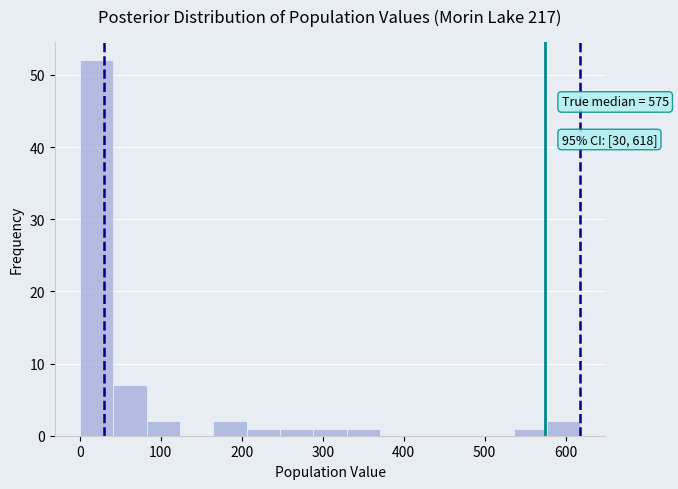

Which range on the x-axis has the tallest bar?

0 to 40